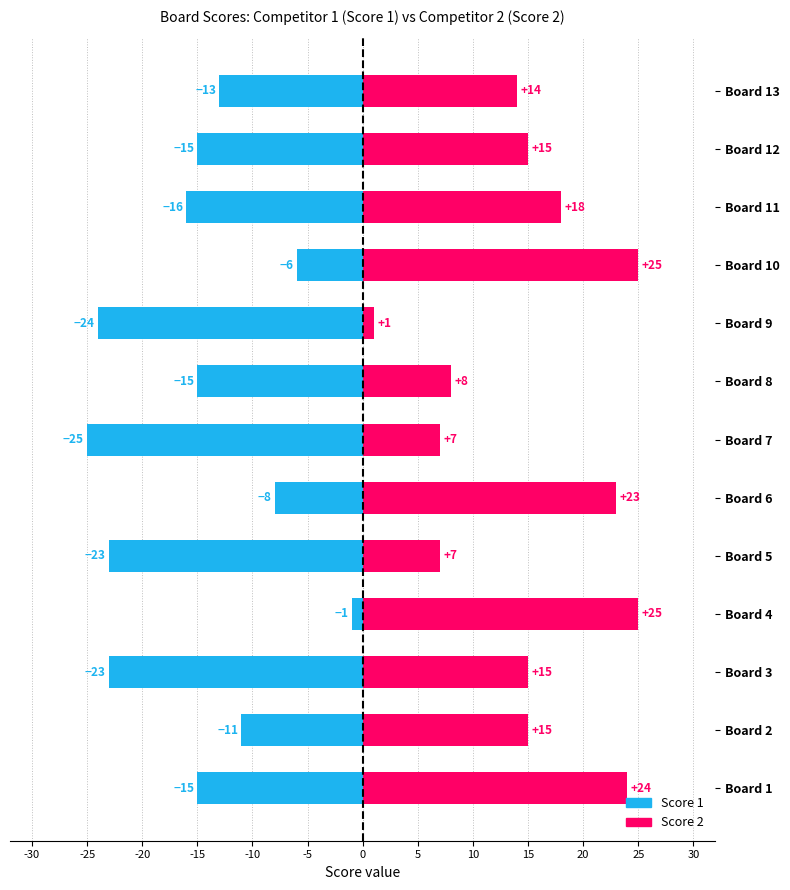

Reading left to right, list all the values displayed in this chart.

Score 1: -30=-15	-25=-11	-20=-23	-15=-1	-10=-23	-5=-8	0=-25	5=-15	10=-24	15=-6	20=-16	25=-15	30=-13
Score 2: -30=24	-25=15	-20=15	-15=25	-10=7	-5=23	0=7	5=8	10=1	15=25	20=18	25=15	30=14